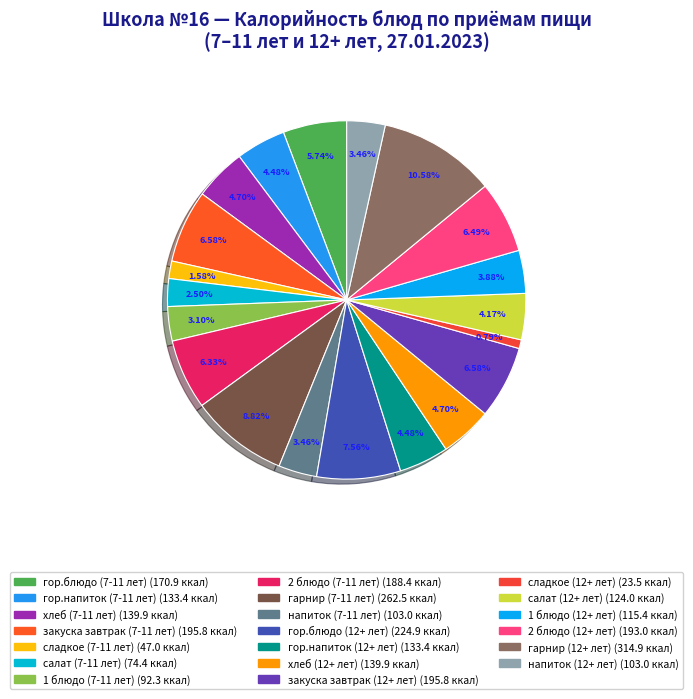

How many slices are in this pie chart?

20